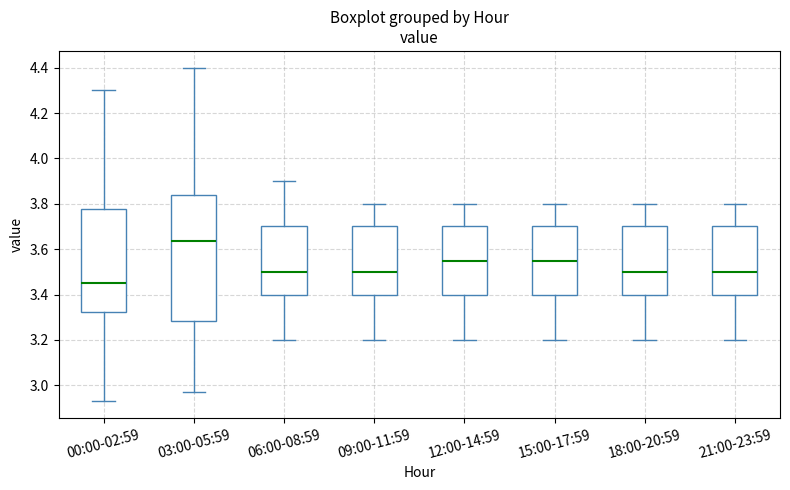

Reading left to right, read every box against the y-axis: the position of its median line, the range the box covers, and the ends of its whiskers. The values are not printed on the chart, so give them approximately, as read against the axis.

00:00-02:59: median 3.46, box 3.32 to 3.78, whiskers 2.94 to 4.30
03:00-05:59: median 3.64, box 3.28 to 3.84, whiskers 2.98 to 4.40
06:00-08:59: median 3.50, box 3.40 to 3.70, whiskers 3.20 to 3.90
09:00-11:59: median 3.50, box 3.40 to 3.70, whiskers 3.20 to 3.80
12:00-14:59: median 3.56, box 3.40 to 3.70, whiskers 3.20 to 3.80
15:00-17:59: median 3.56, box 3.40 to 3.70, whiskers 3.20 to 3.80
18:00-20:59: median 3.50, box 3.40 to 3.70, whiskers 3.20 to 3.80
21:00-23:59: median 3.50, box 3.40 to 3.70, whiskers 3.20 to 3.80